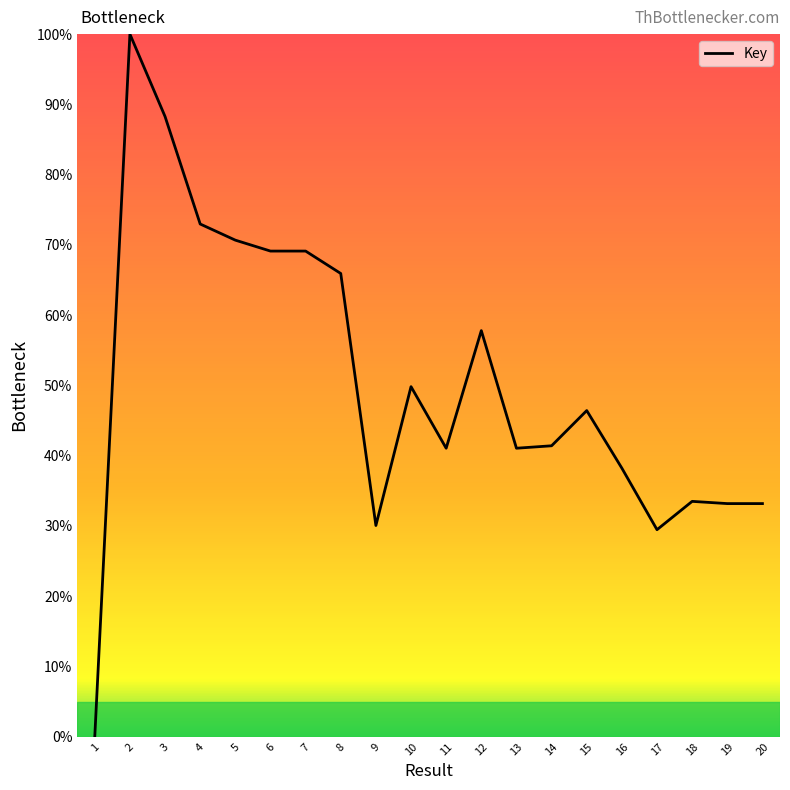

What is the greatest value displayed?

100.0